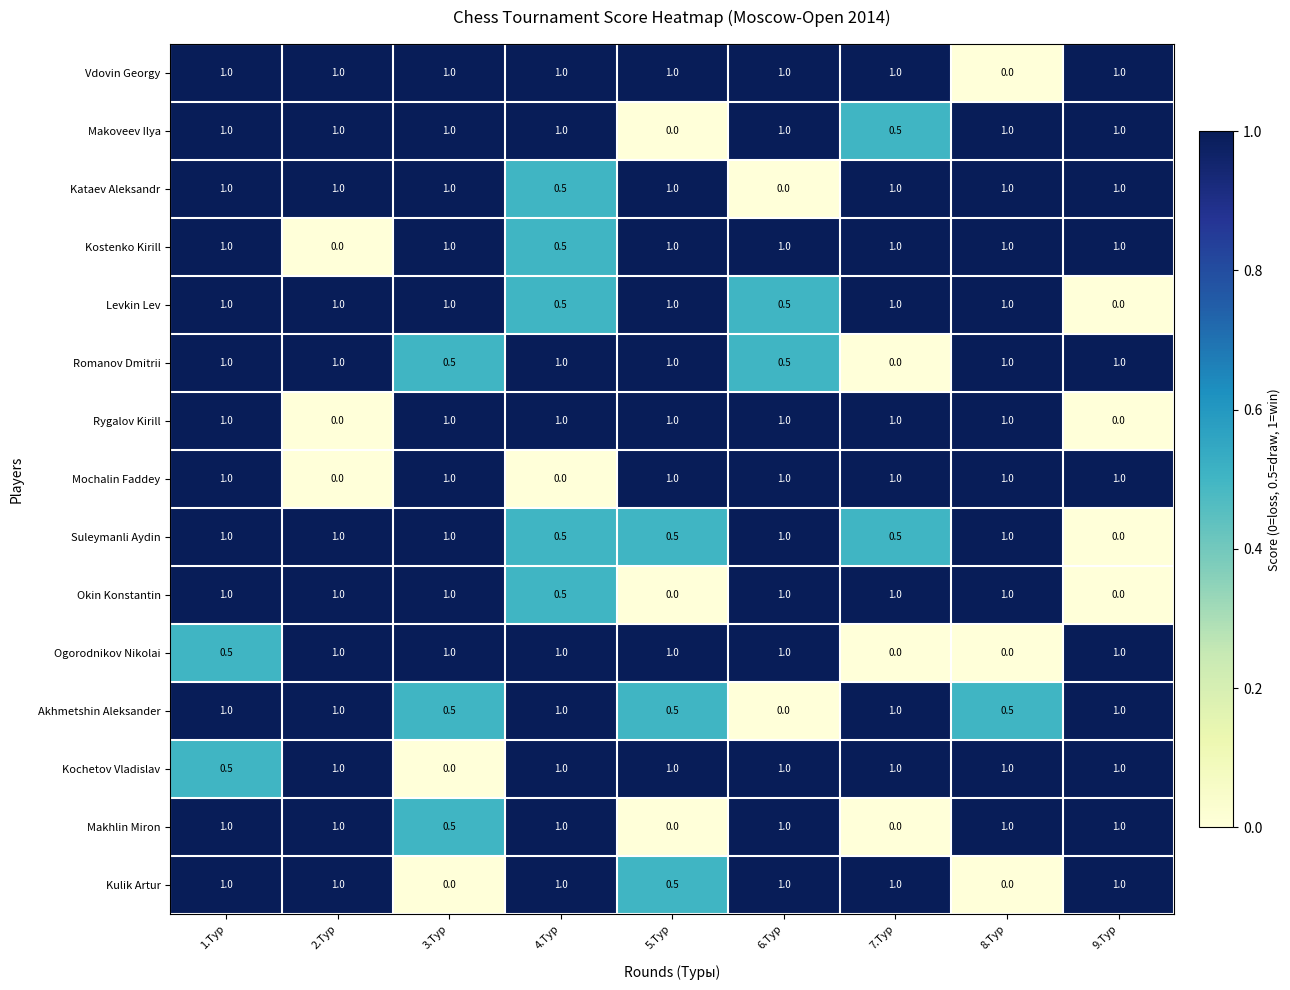

What is the maximum value for Okin Konstantin?

1.0